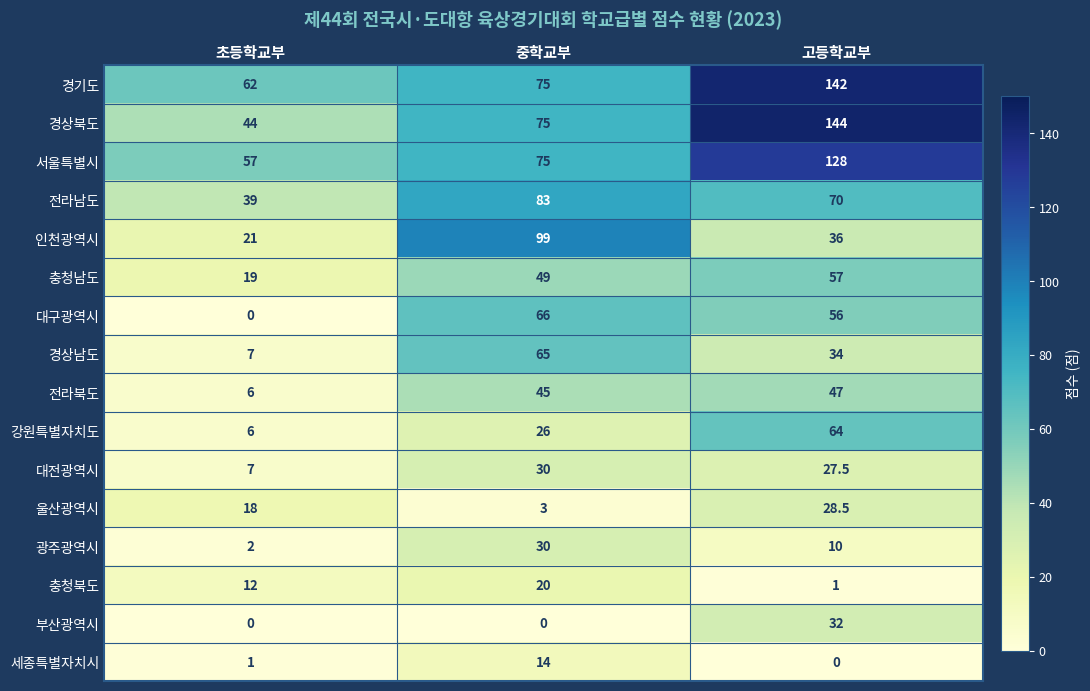

Rank the categories by 세종특별자치시 value from lowest to highest.

고등학교부, 초등학교부, 중학교부